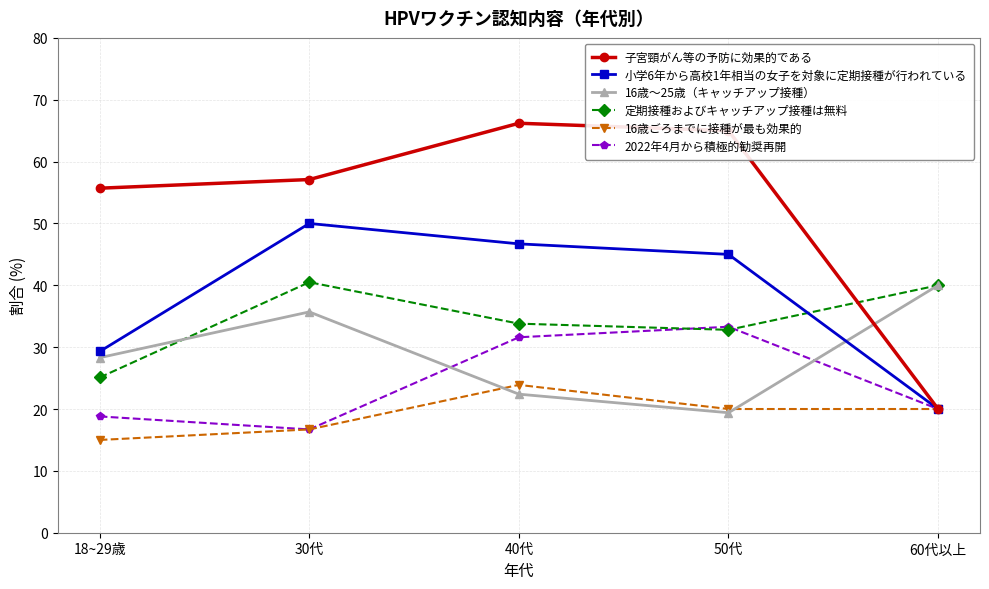

Where is the first local maximum for 16歳～25歳（キャッチアップ接種）?

30代